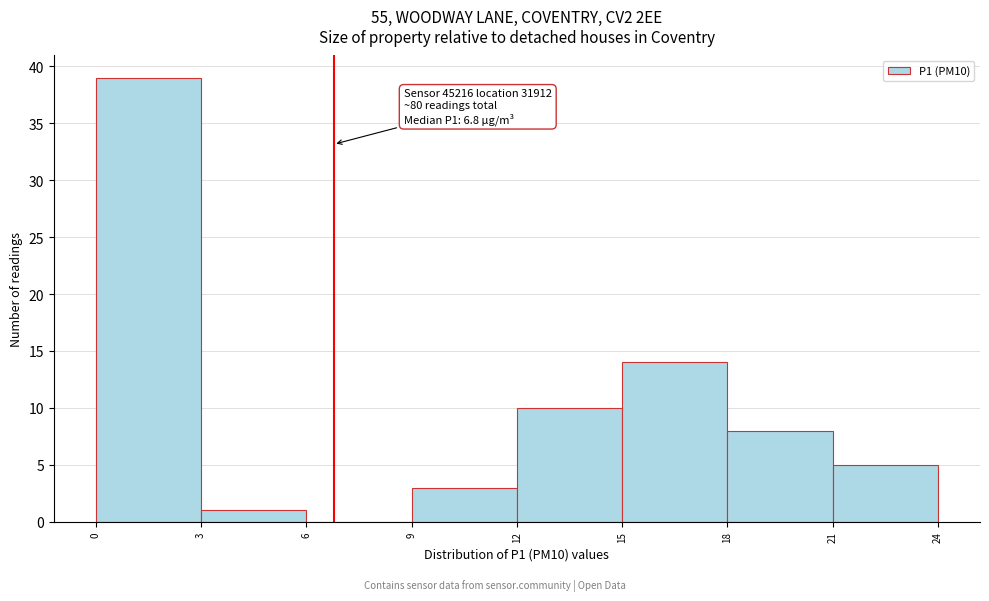

Over which range of the x-axis is the bar tallest?

0 to 3